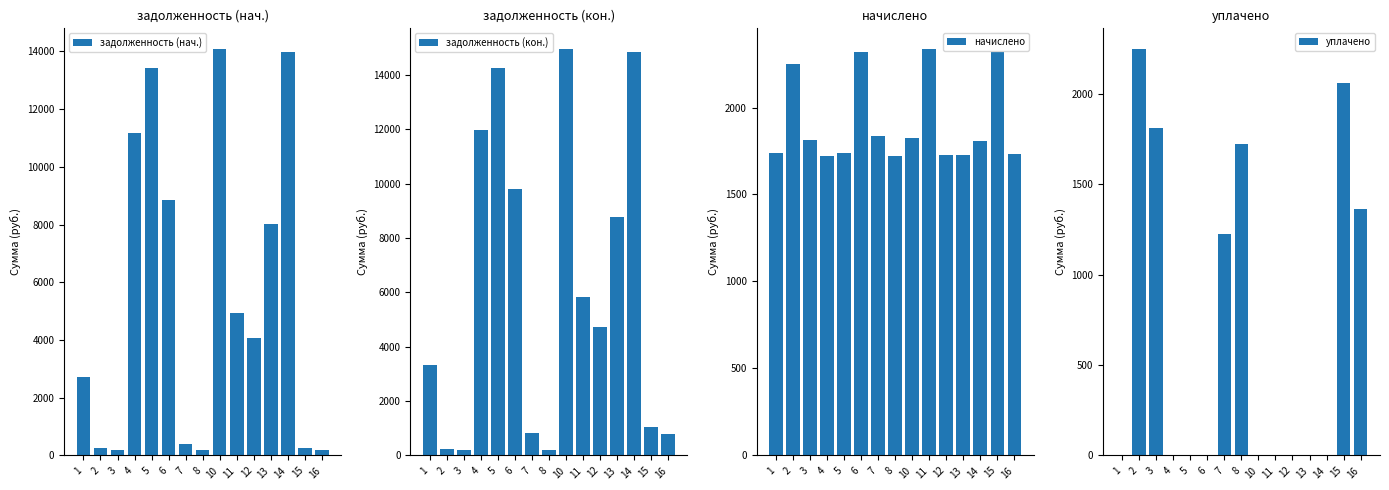

Is it true that задолженность (кон.) equals 3340.7 at 1?

True